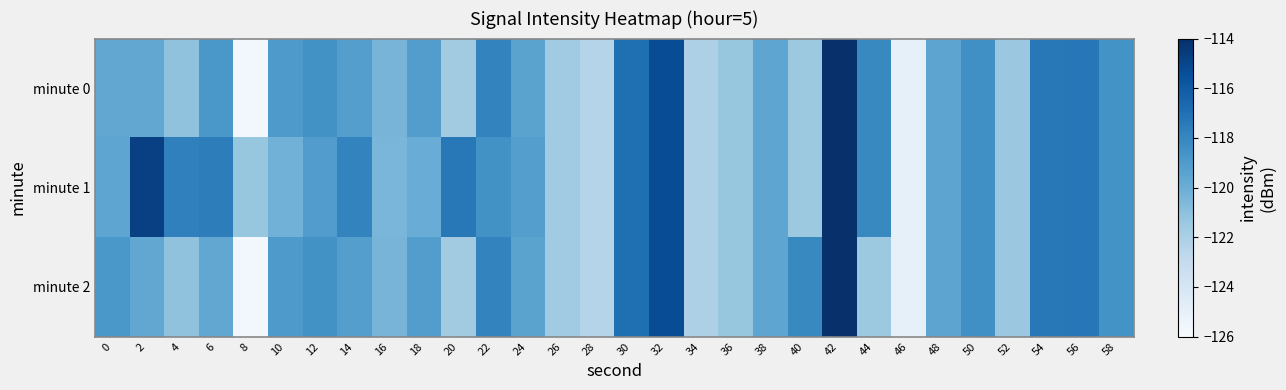

Which label corresponds to the largest value in the chart?

42